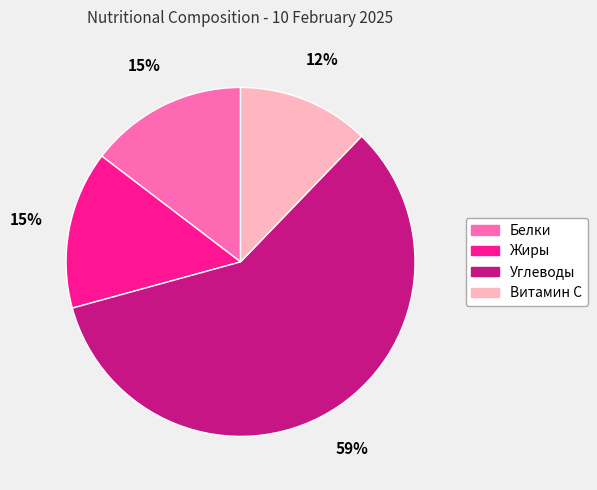

The Жиры slice represents 8% of the pie. True or false?

False